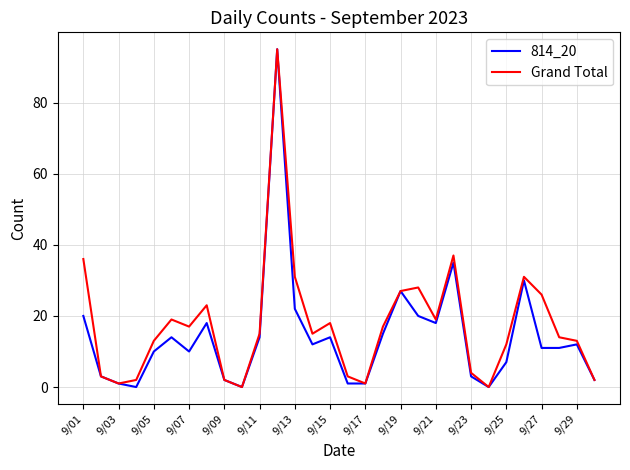

What is the greatest value displayed?

95